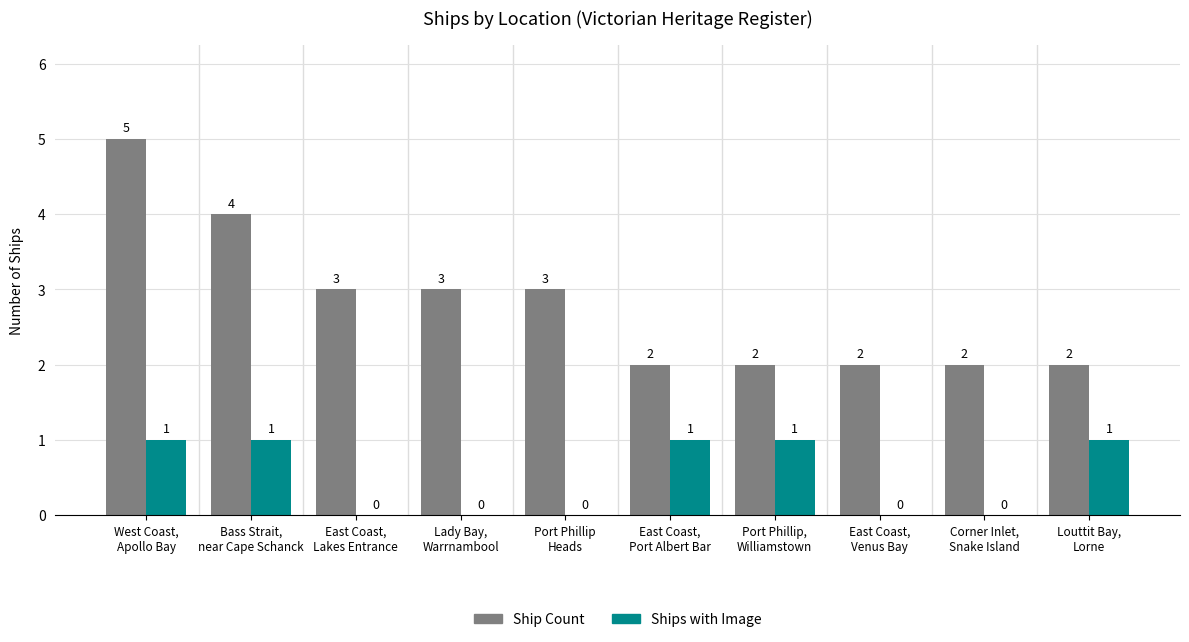

At which category is the sum across all series the highest?

West Coast,
Apollo Bay